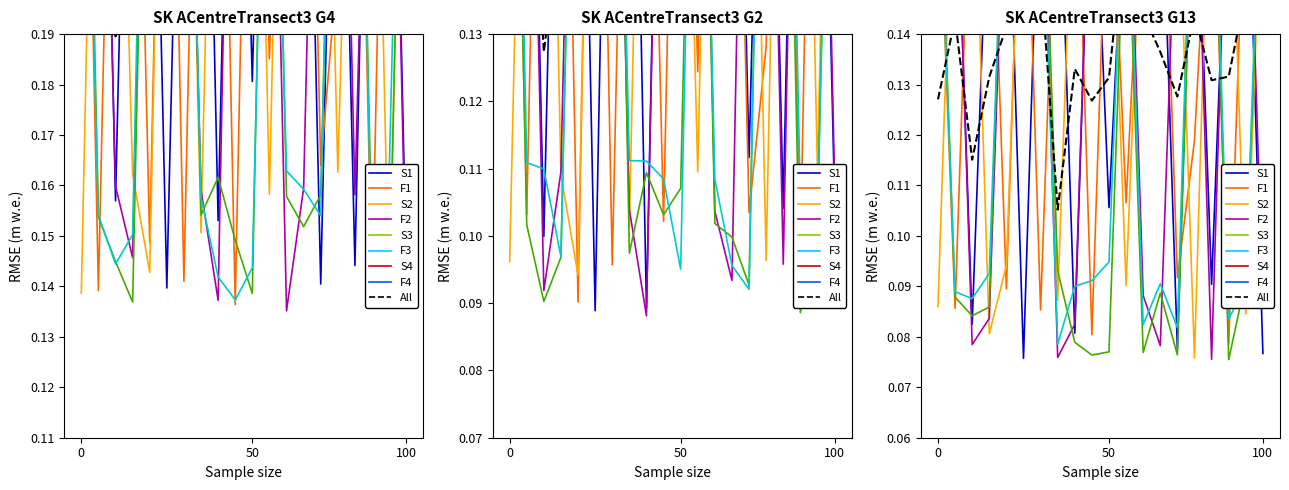

Does the chart have visible grid lines?

No